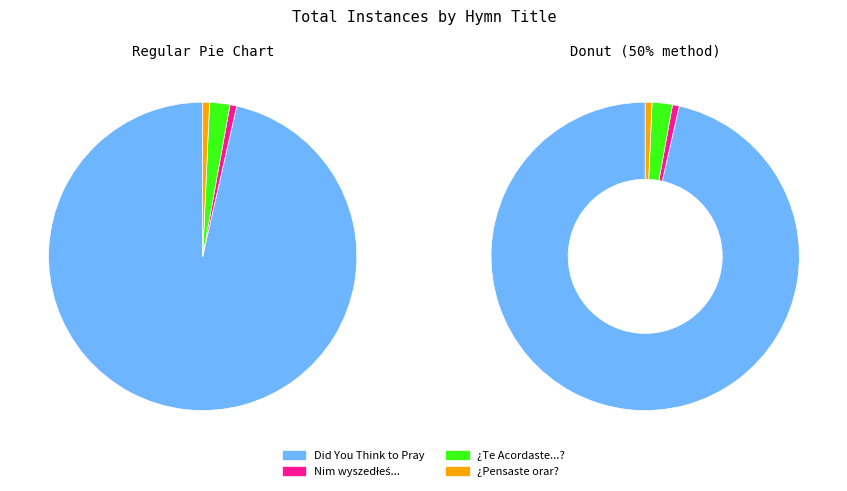

Approximately how many times larger is the value at Did You Think to Pray compared to Nim wyszedłeś dzisiaj z domu?

136.0